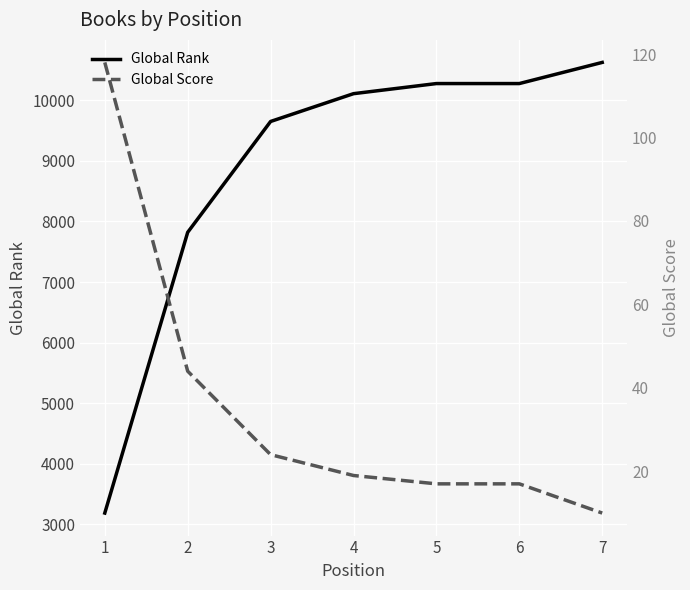

What is the total value across all series at 4?

10129